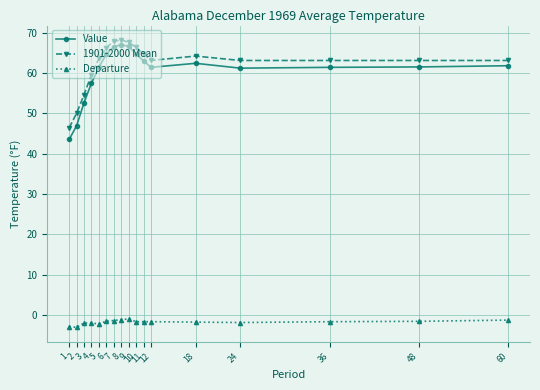

Does the chart have visible grid lines?

Yes